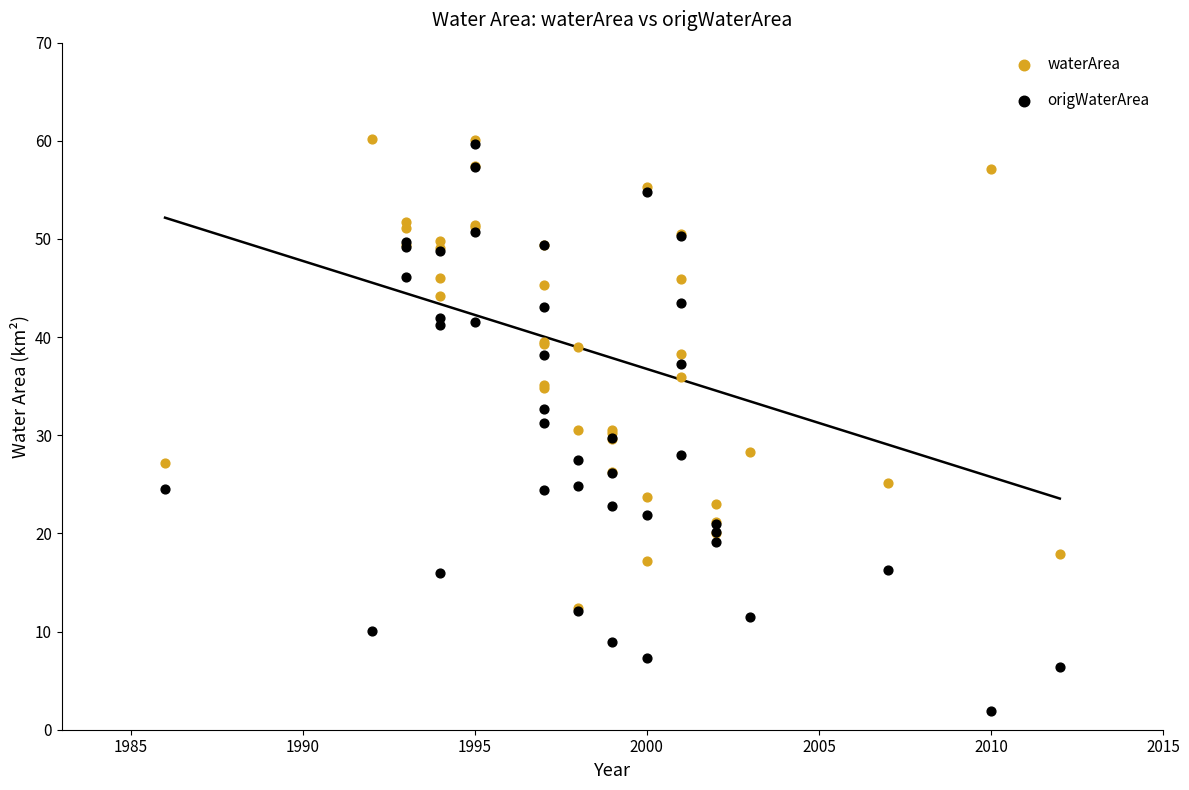

What are all the series names shown in the legend?

waterArea, origWaterArea